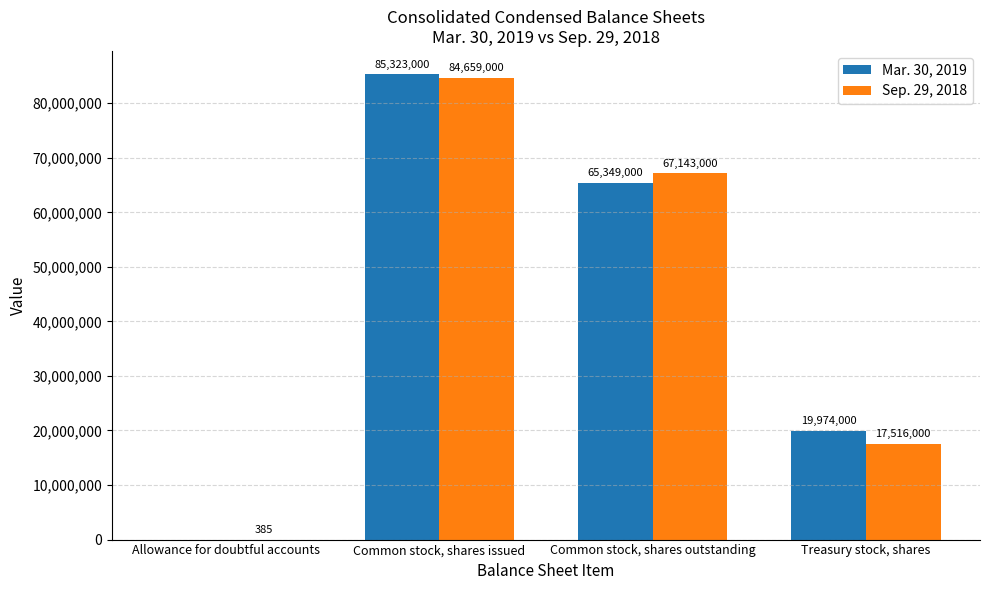

What is the sum of all Mar. 30, 2019 values?

170646000